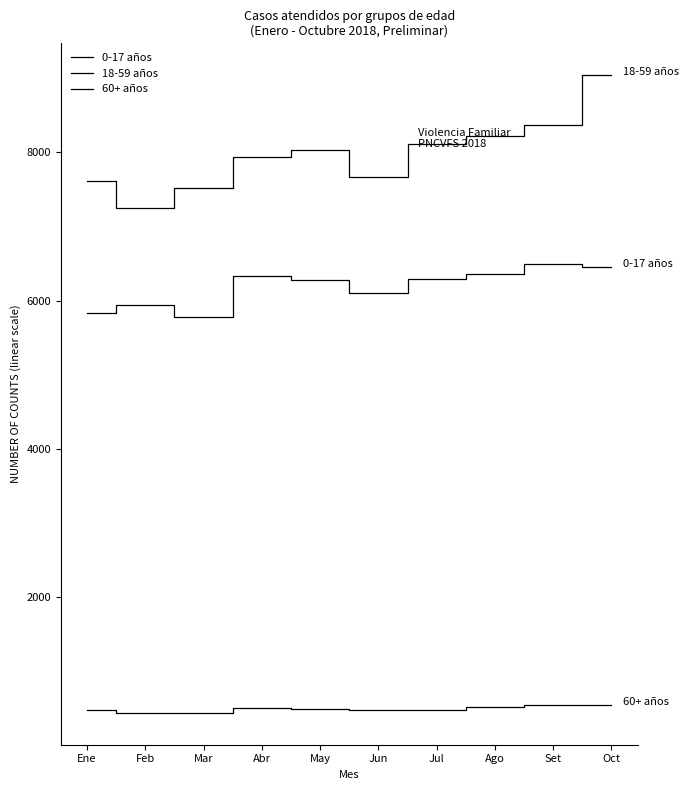

Which series has the widest spread of values?

18-59 años